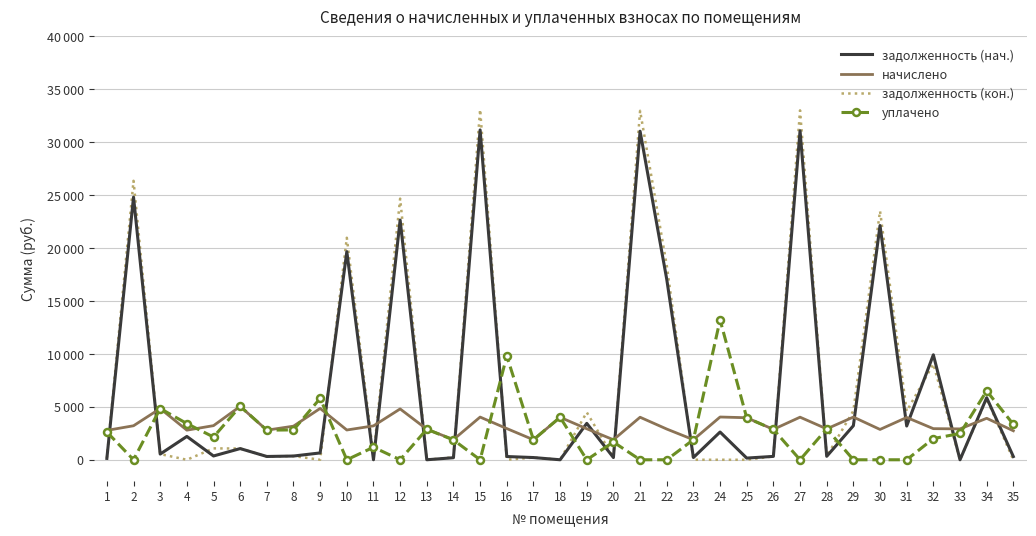

What is the difference between the maximum and minimum values in the задолженность (нач.) series?

31149.6